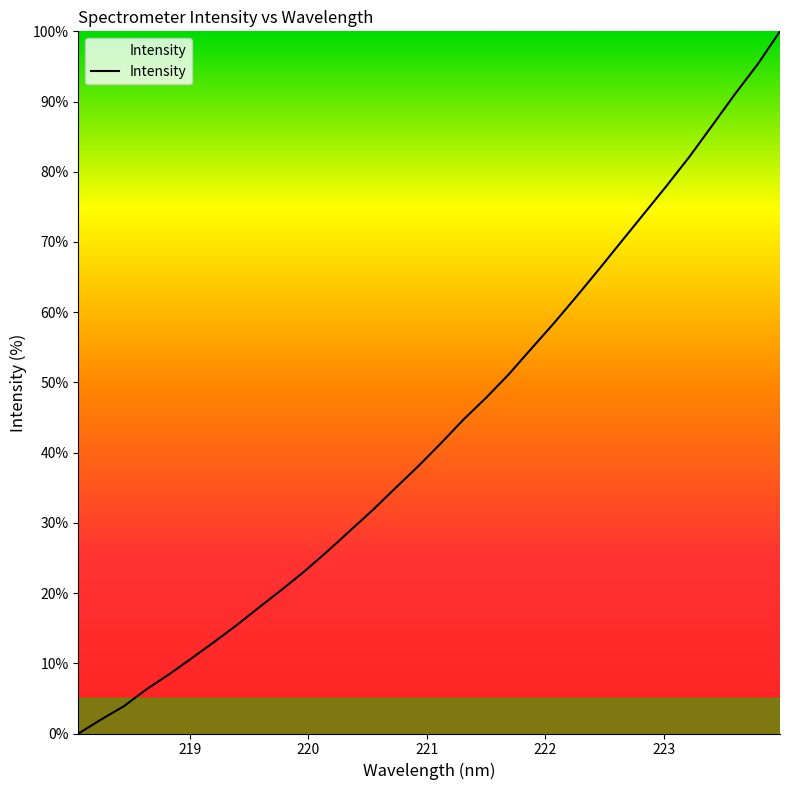

What is the difference between the maximum and minimum values?

100.0